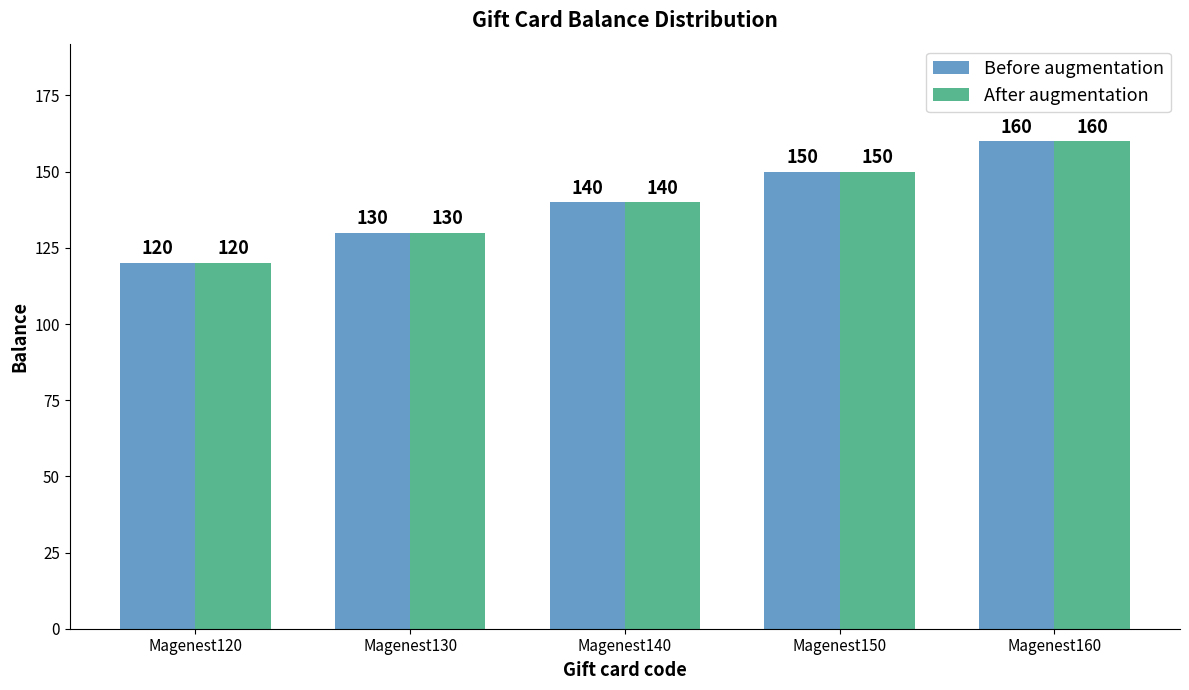

True or false: After augmentation has a value of 120 at Magenest120.

True